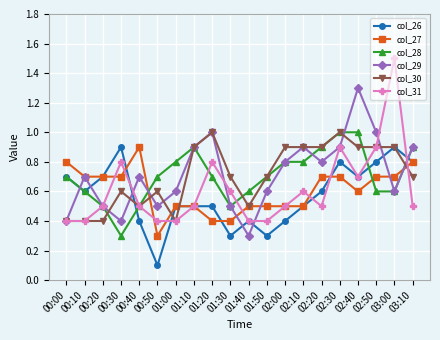

Which label corresponds to the smallest value in the chart?

00:50